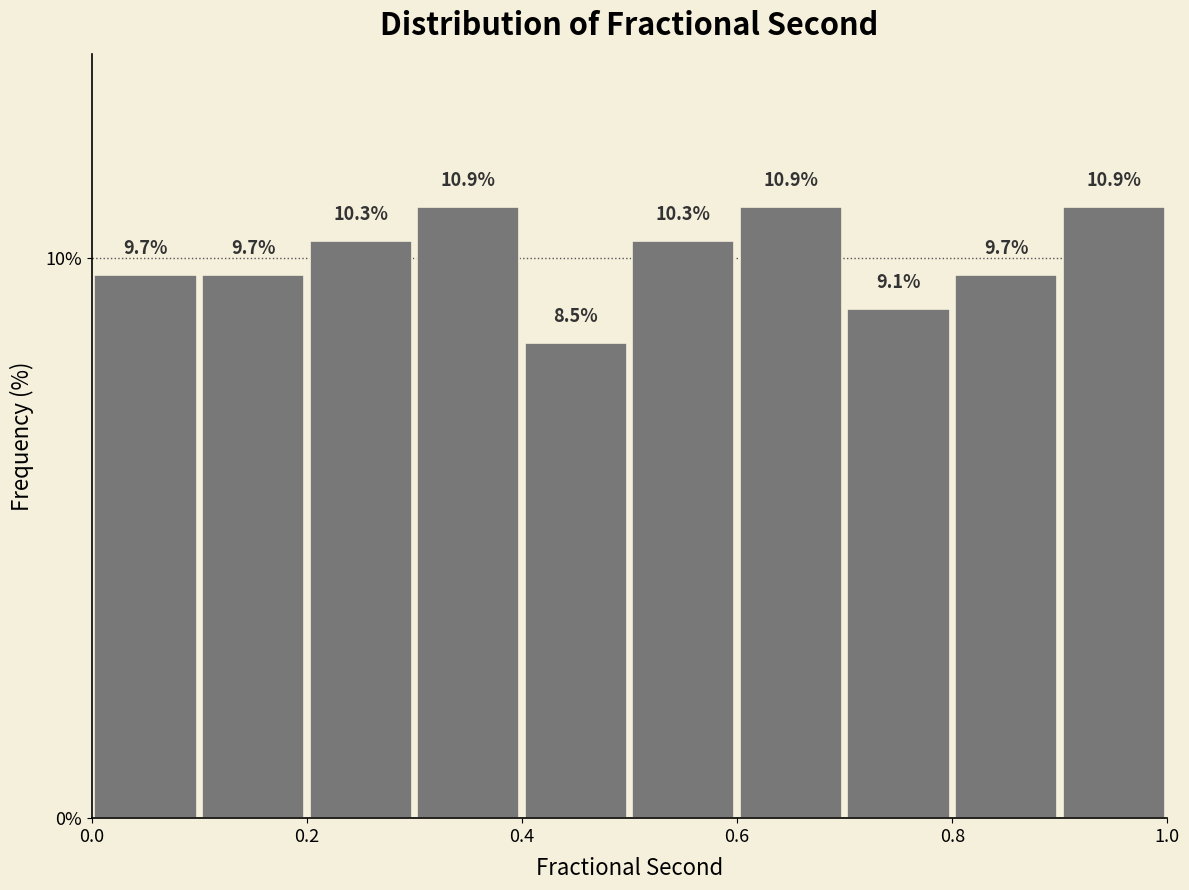

What is the height of the bar covering 0.5 to 0.6 on the x-axis?

10.3